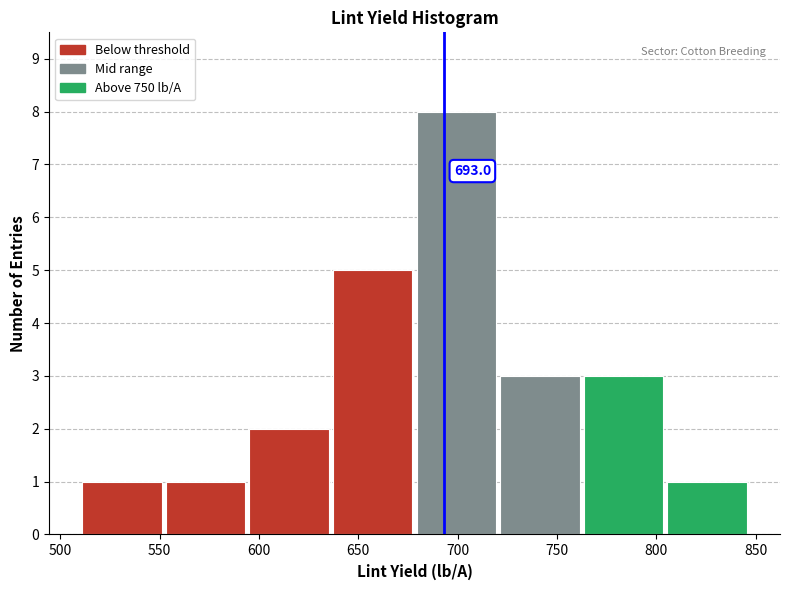

Which range on the x-axis has the tallest bar?

680 to 720